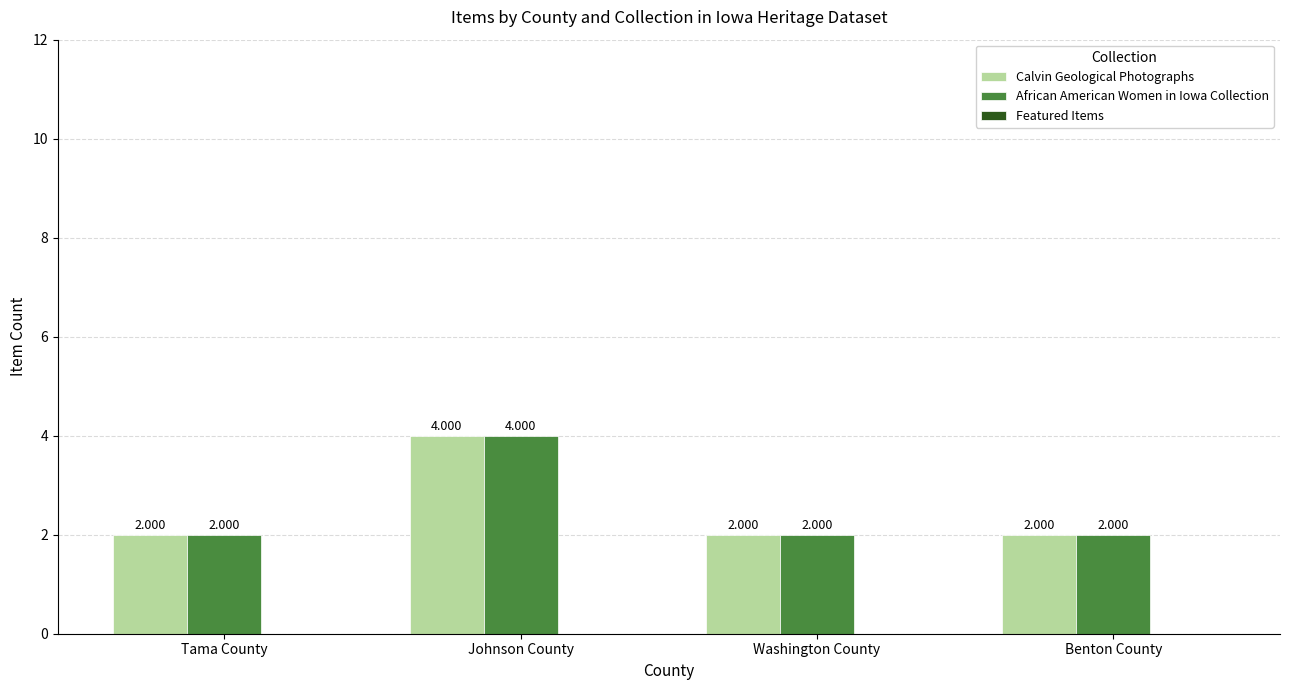

Is the value of African American Women in Iowa Collection at Tama County greater than the value of Calvin Geological Photographs at Johnson County?

No